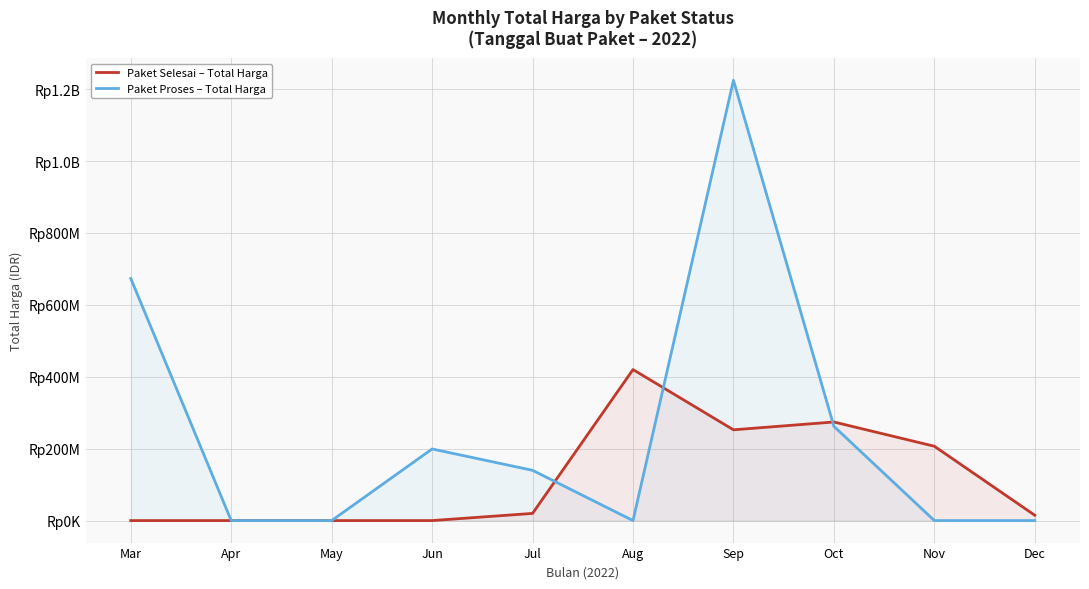

Where does the Paket Proses – Total Harga series first go above 139800000?

Mar